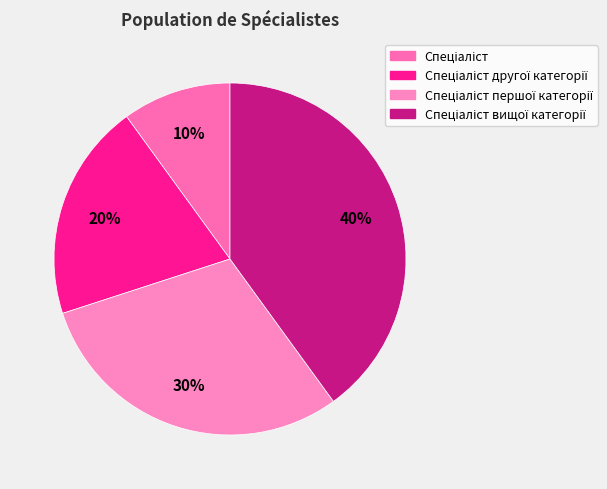

Is there a majority slice in this chart?

No